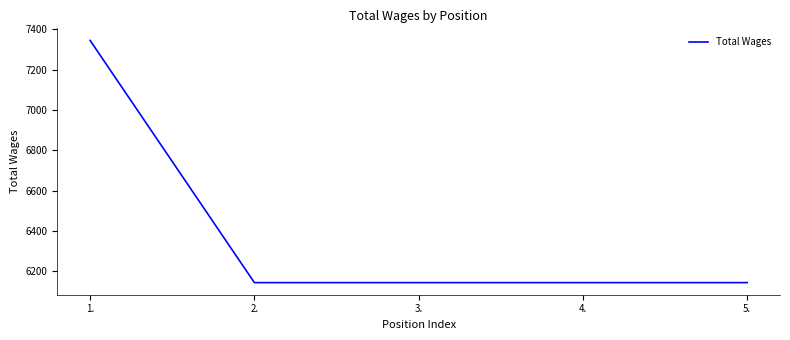

What is the maximum value shown in the chart?

7344